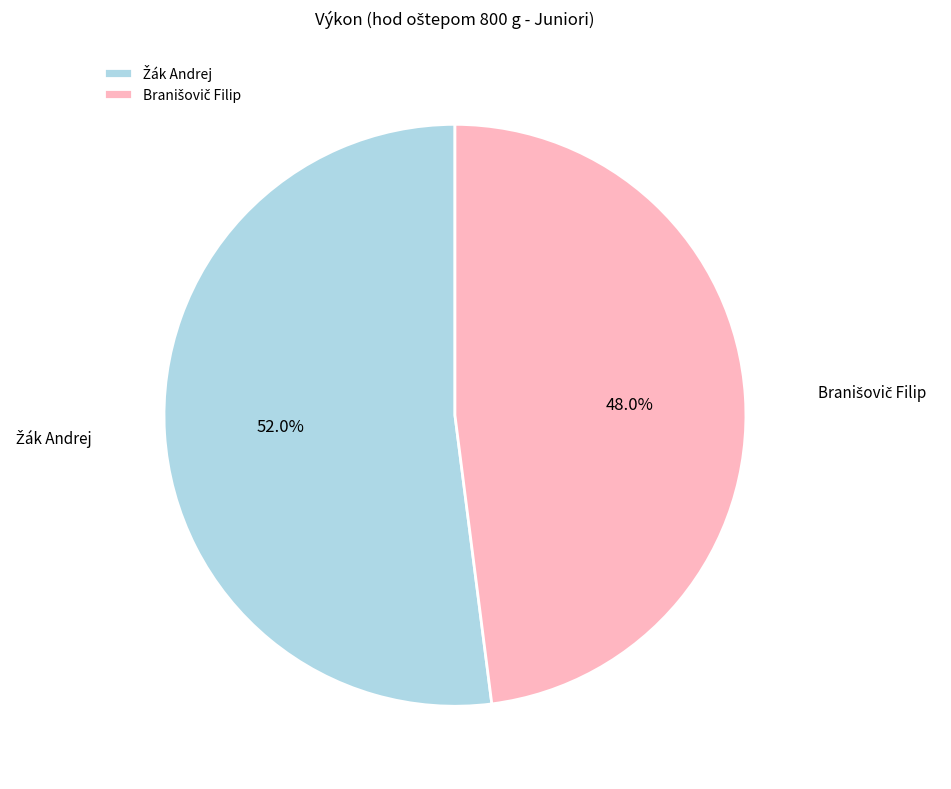

Is there a majority slice in this chart?

Yes